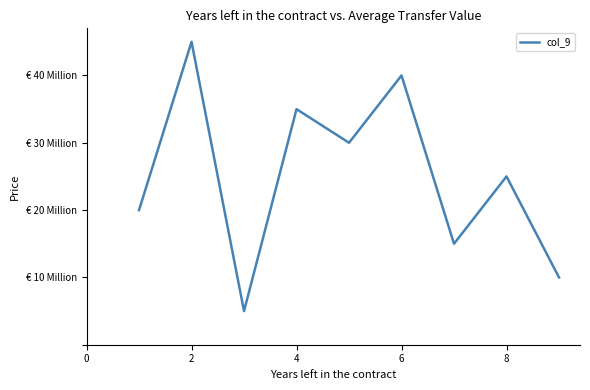

Does the chart display data point markers on the line(s)?

No